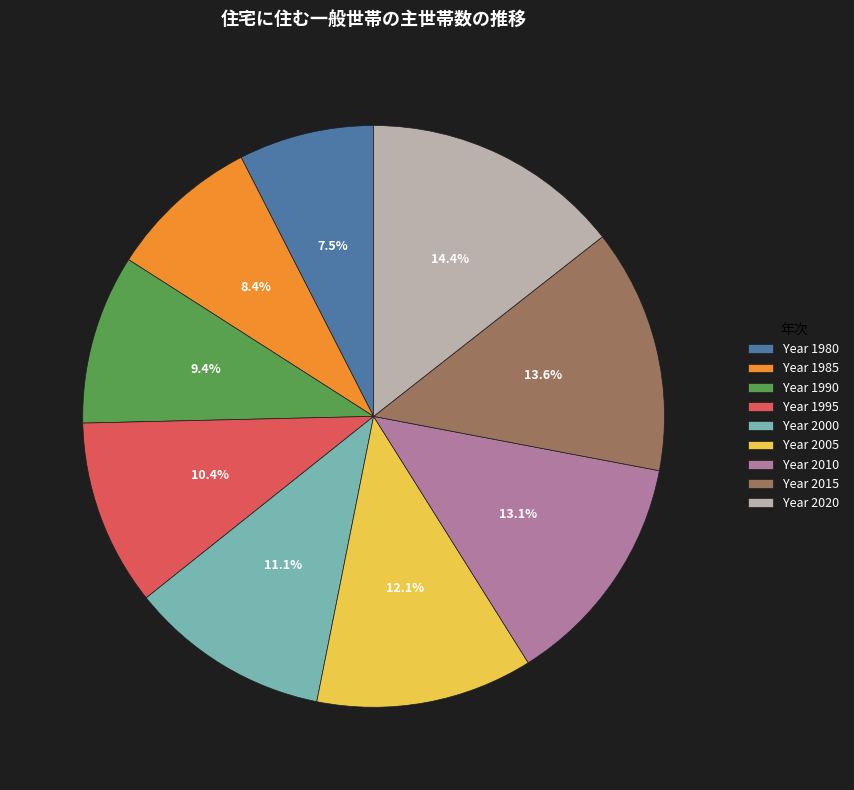

Does any single category account for the majority?

No